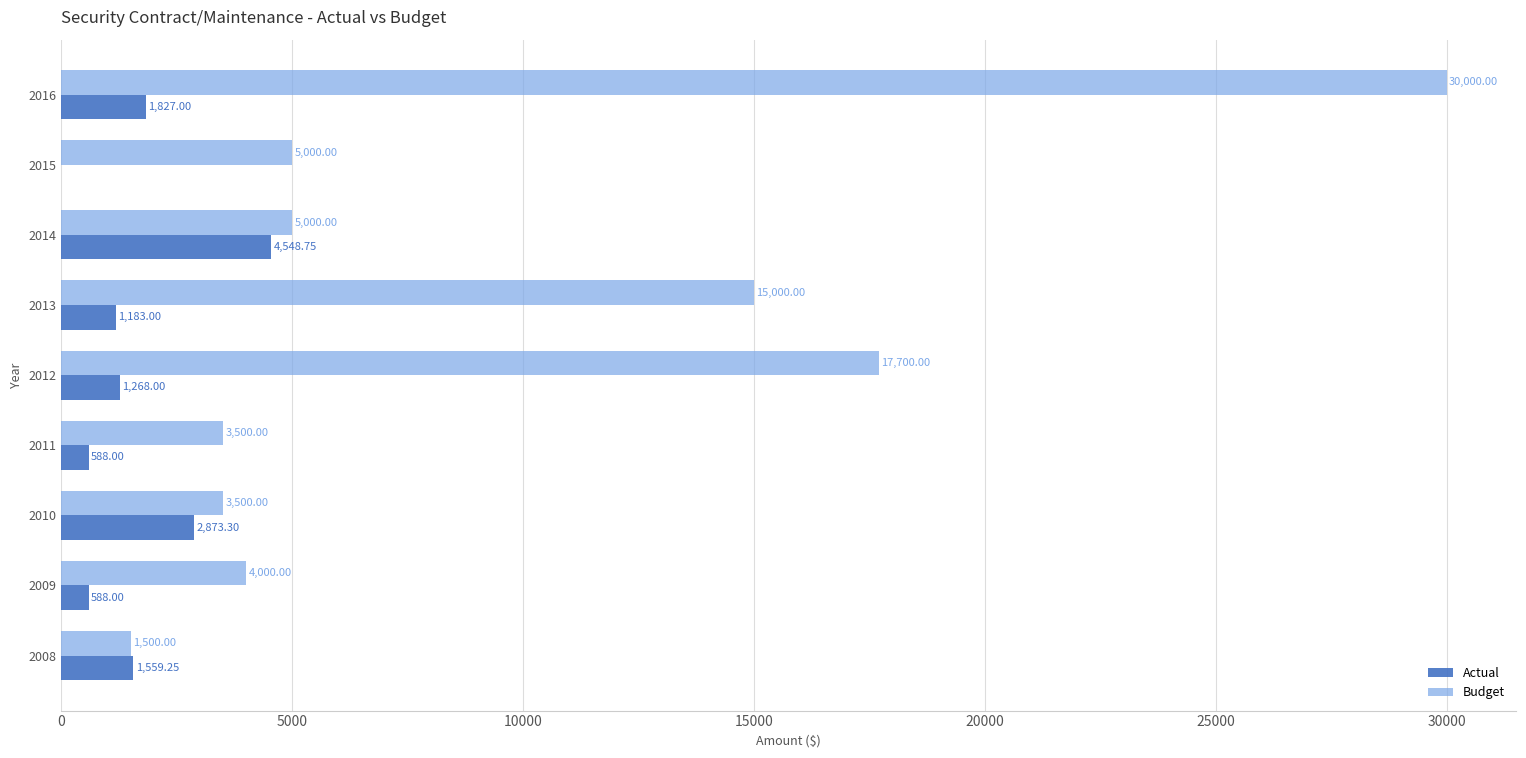

What is the sum of the Budget values at 2008 and 2011?

5000.0